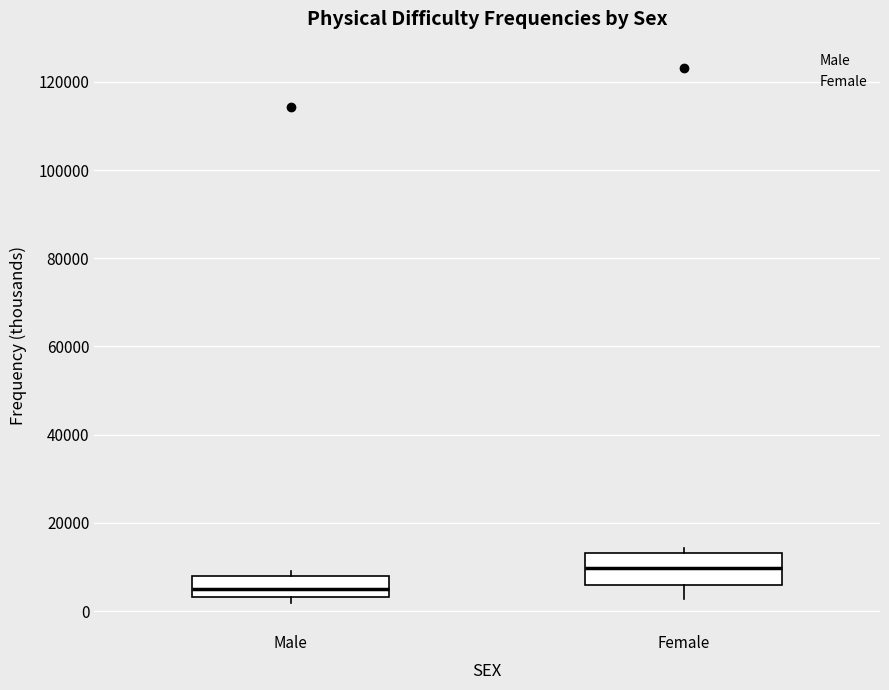

Reading left to right, read every box against the y-axis: the position of its median line, the range the box covers, and the ends of its whiskers. The values are not printed on the chart, so give them approximately, as read against the axis.

Male: median 6000, box 4000 to 8000, whiskers 2000 to 10000
Female: median 10000, box 6000 to 14000, whiskers 2000 to 14000 (just above the box's upper edge)